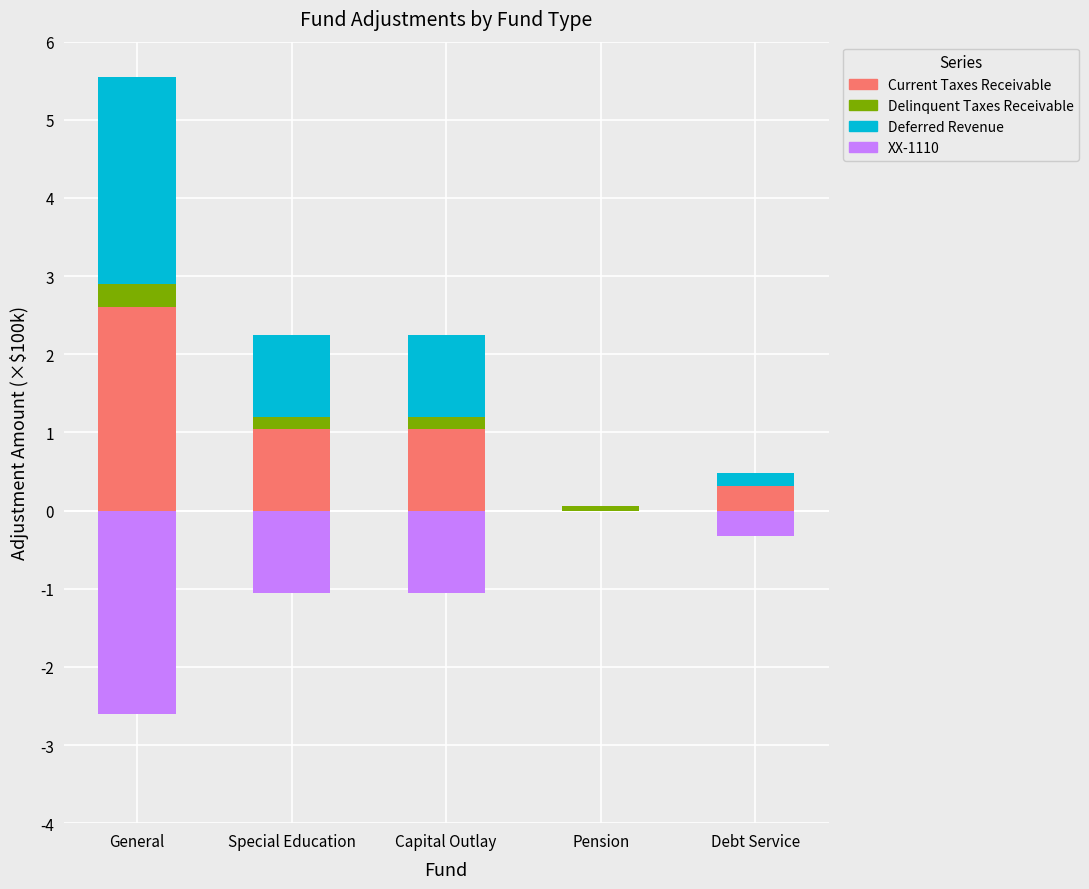

How many data points in Current Taxes Receivable are above 105000?

1